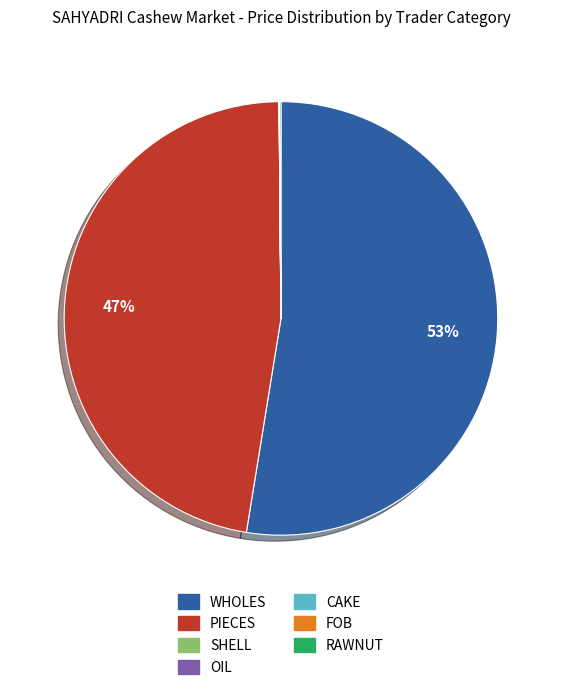

Which category has the biggest portion of the pie?

WHOLES